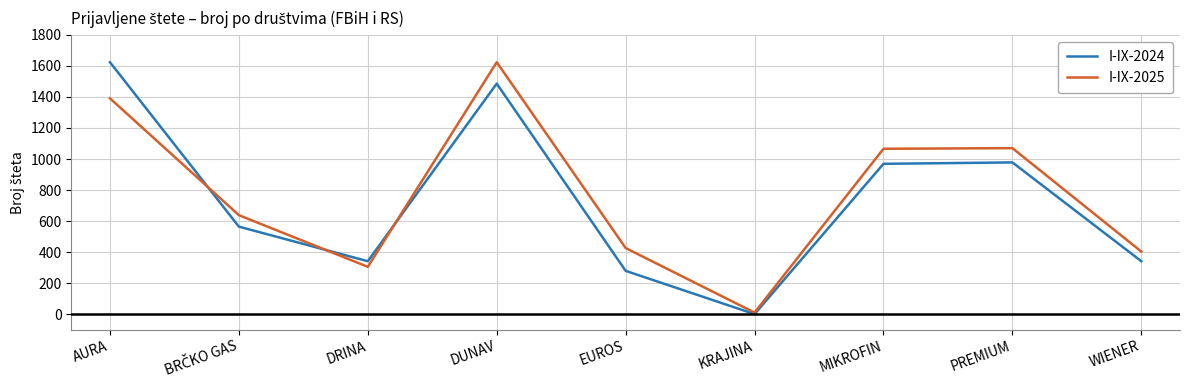

Which series changed the most between DUNAV and PREMIUM?

I-IX-2025